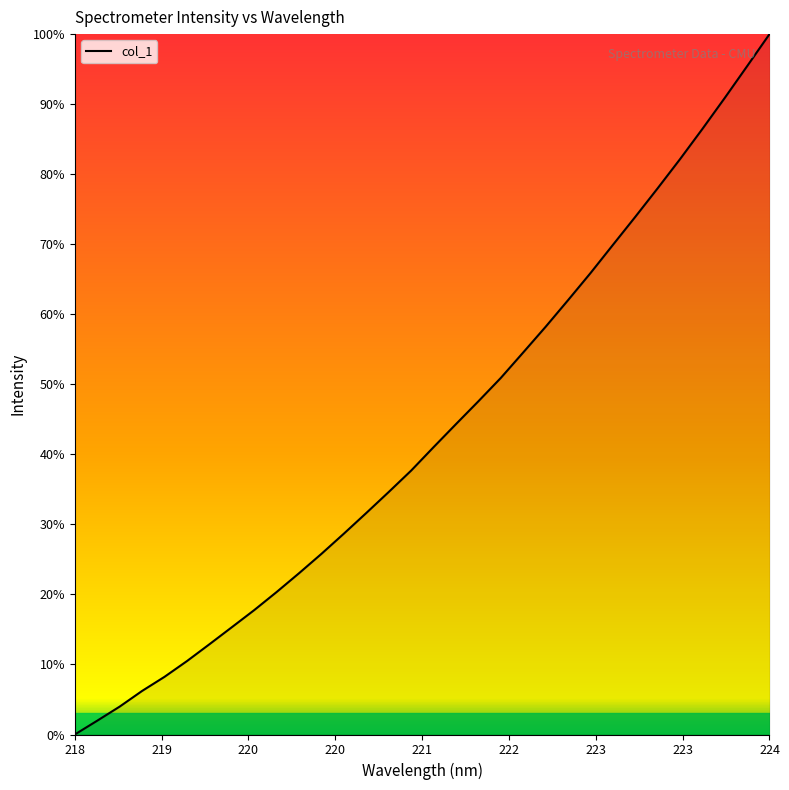

What is the greatest value displayed?

100.0